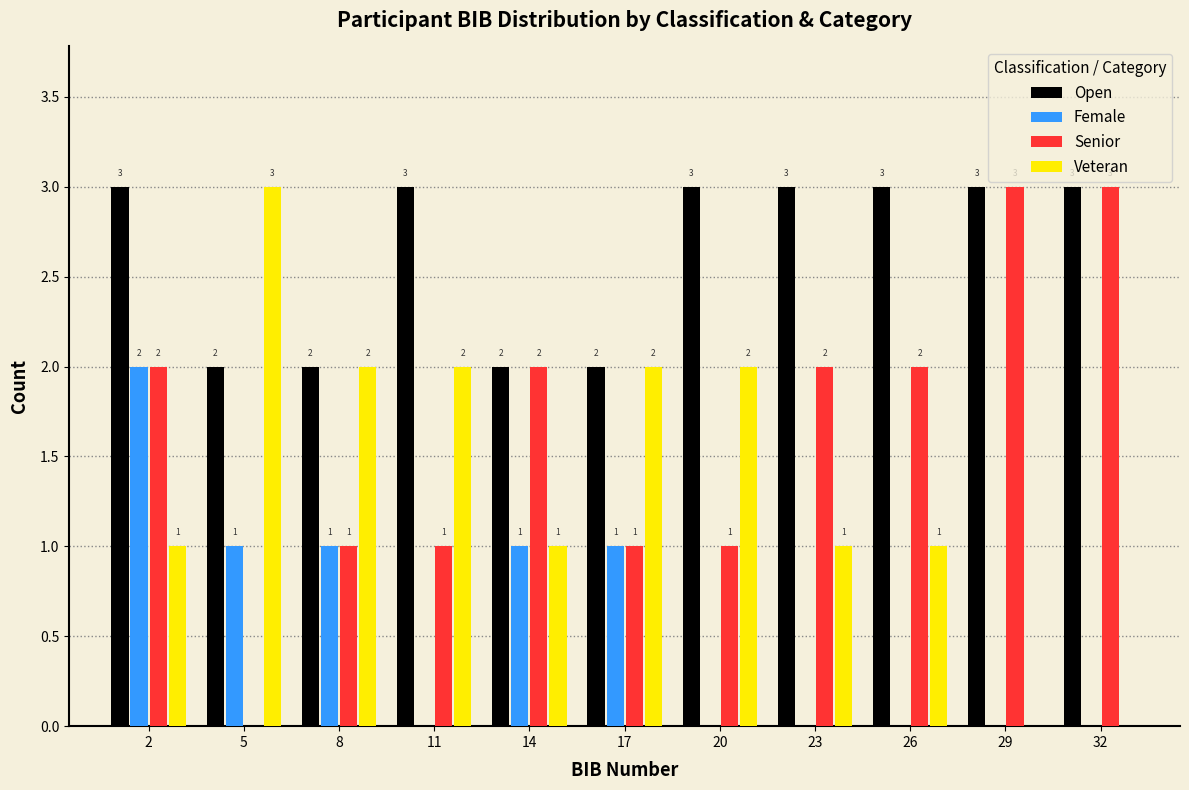

Reading left to right, what are all the values shown in this chart?

Open: 2=3	5=2	8=2	11=3	14=2	17=2	20=3	23=3	26=3	29=3	32=3
Female: 2=2	5=1	8=1	11=0	14=1	17=1	20=0	23=0	26=0	29=0	32=0
Senior: 2=2	5=0	8=1	11=1	14=2	17=1	20=1	23=2	26=2	29=3	32=3
Veteran: 2=1	5=3	8=2	11=2	14=1	17=2	20=2	23=1	26=1	29=0	32=0